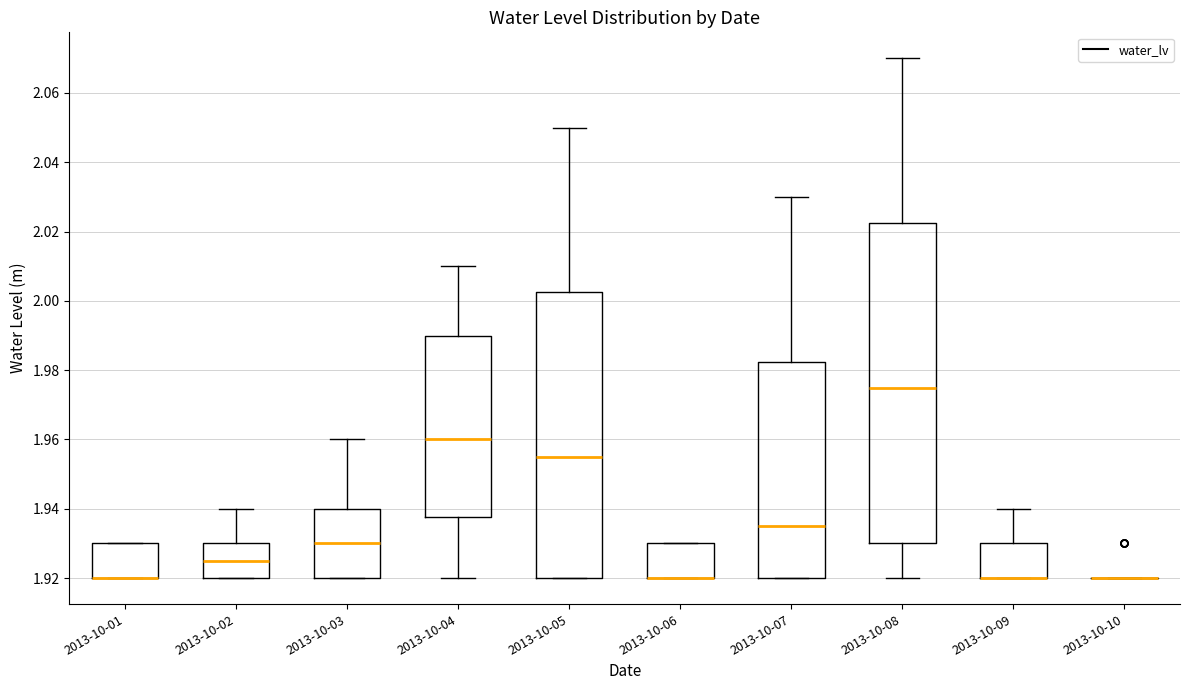

Reading left to right, read every box against the y-axis: the position of its median line, the range the box covers, and the ends of its whiskers. The values are not printed on the chart, so give them approximately, as read against the axis.

2013-10-01: median 1.920 (drawn on the box's lower edge), box 1.920 to 1.930, whiskers 1.920 to 1.930
2013-10-02: median 1.926, box 1.920 to 1.930, whiskers 1.920 to 1.940
2013-10-03: median 1.930, box 1.920 to 1.940, whiskers 1.920 to 1.960
2013-10-04: median 1.960, box 1.938 to 1.990, whiskers 1.920 to 2.010
2013-10-05: median 1.956, box 1.920 to 2.002, whiskers 1.920 to 2.050
2013-10-06: median 1.920 (drawn on the box's lower edge), box 1.920 to 1.930, whiskers 1.920 to 1.930
2013-10-07: median 1.936, box 1.920 to 1.982, whiskers 1.920 to 2.030
2013-10-08: median 1.976, box 1.930 to 2.022, whiskers 1.920 to 2.070
2013-10-09: median 1.920 (drawn on the box's lower edge), box 1.920 to 1.930, whiskers 1.920 to 1.940
2013-10-10: box collapsed to a line at 1.920, whiskers 1.920 to 1.920